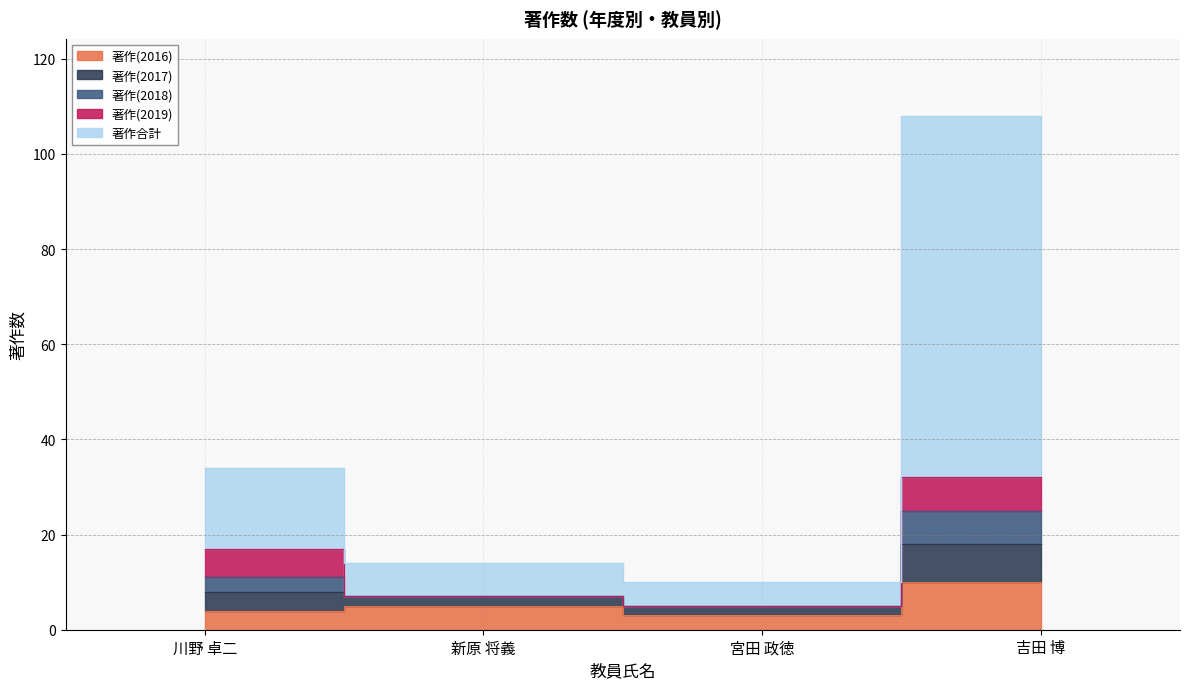

The 著作(2016) series shows 13 at 吉田 博. True or false?

False